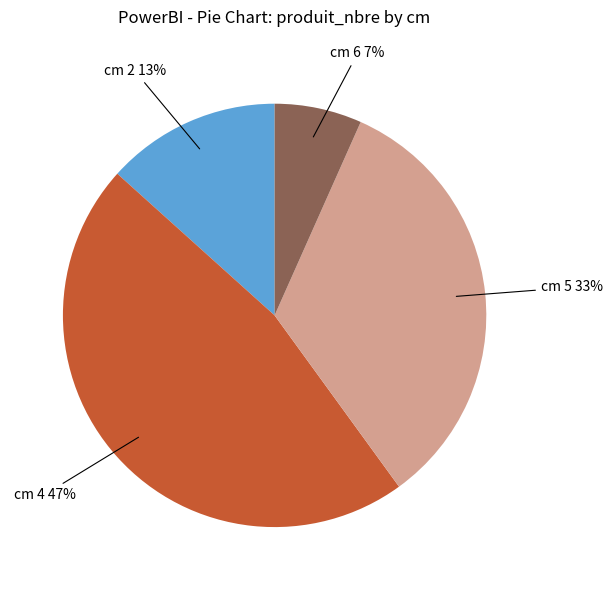

To the nearest percent, what portion does cm 2 represent?

13%